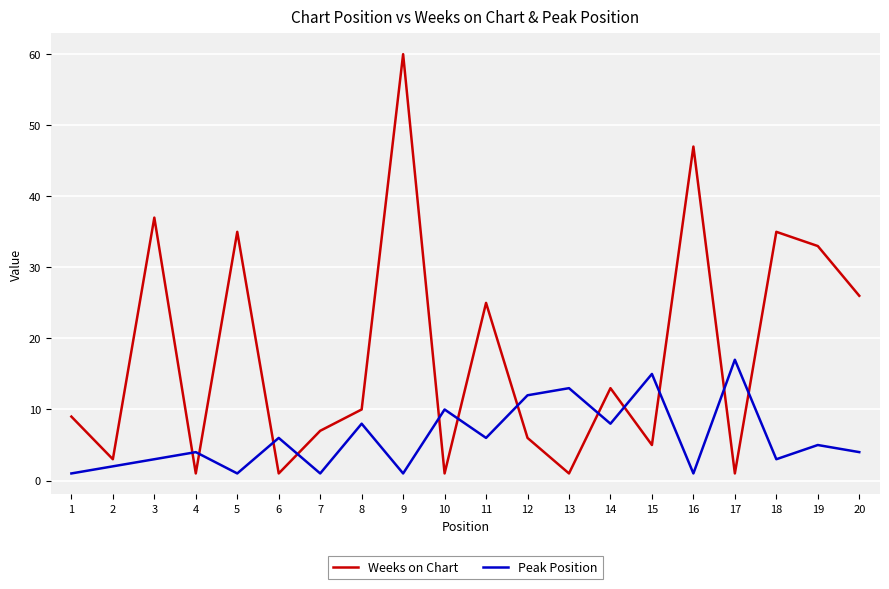

At which category is the sum across all series the highest?

9